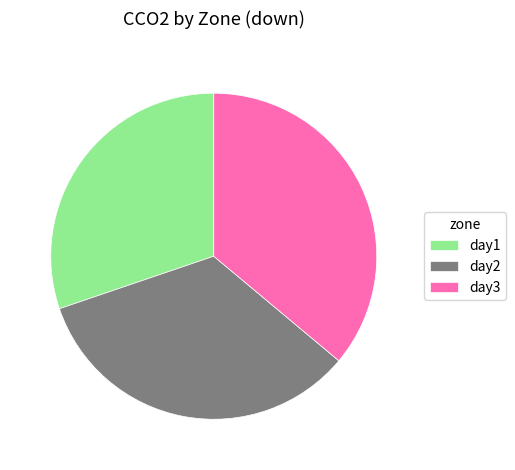

Is the sum of day1 and day2 greater than half?

Yes